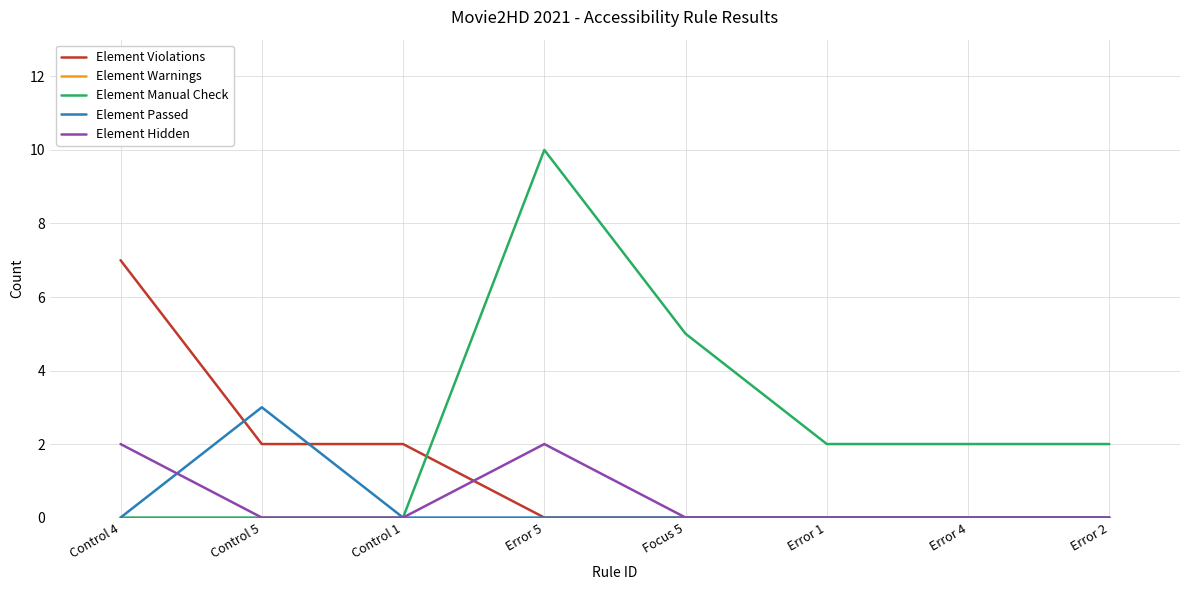

Where do Element Violations and Element Manual Check first cross each other?

Control 1 and Error 5